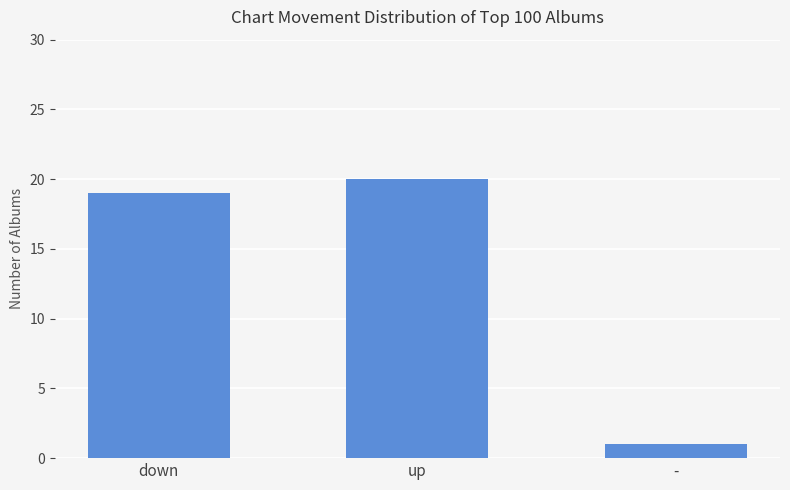

What is the label of the 2nd bar from the left?

up